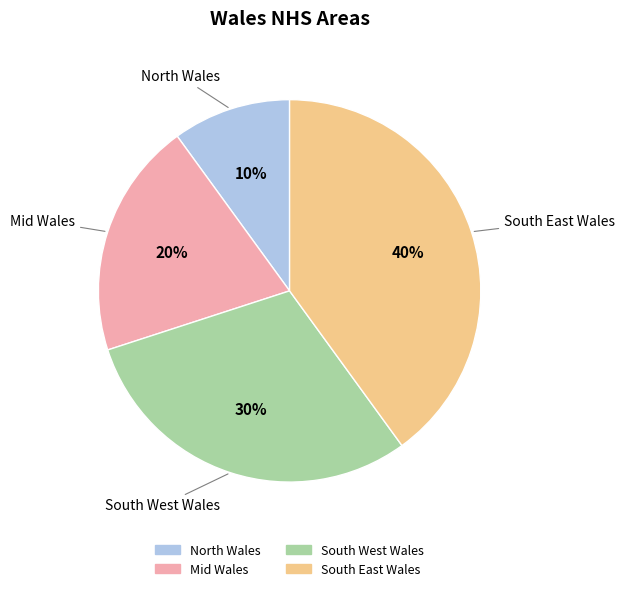

Which slice is the largest?

South East Wales